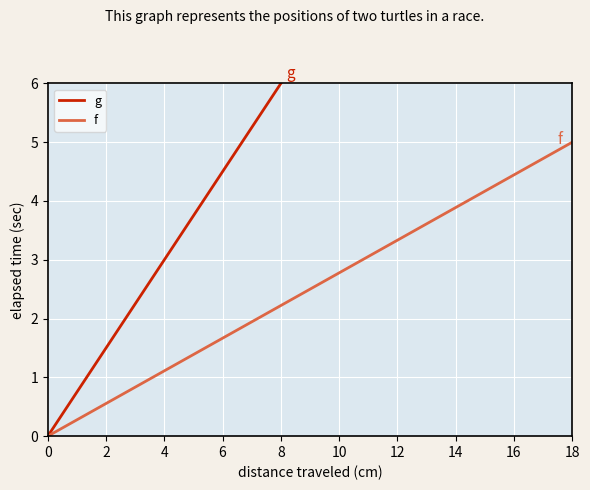

At which label does f reach its peak?

18